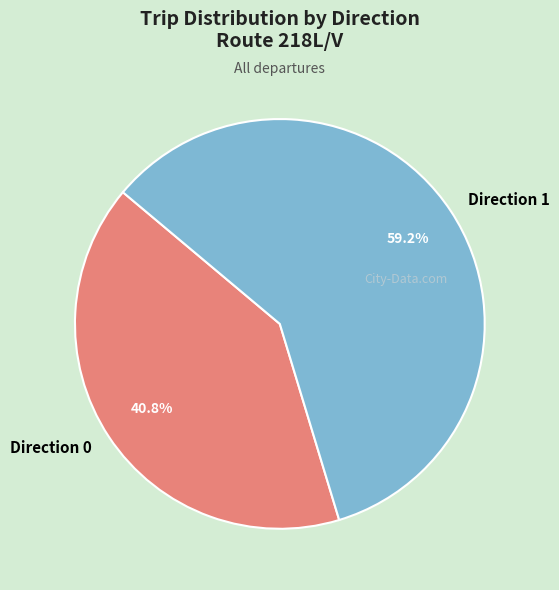

What percentage is NOT represented by Direction 0?

59.2%